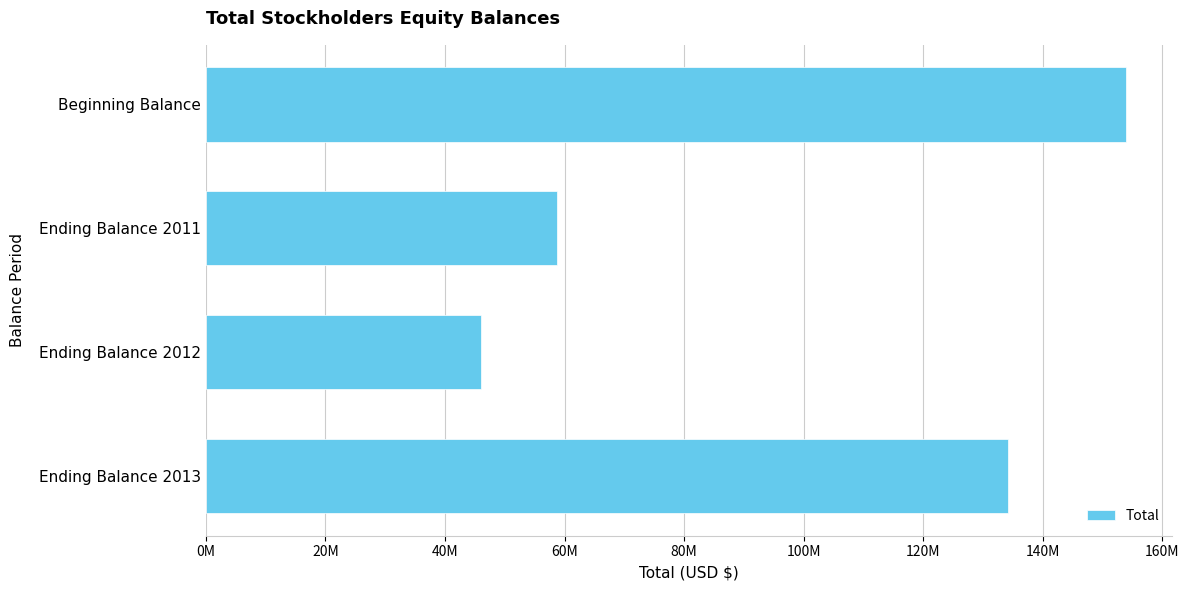

At which category does the chart reach its minimum across all series?

Ending Balance 2012